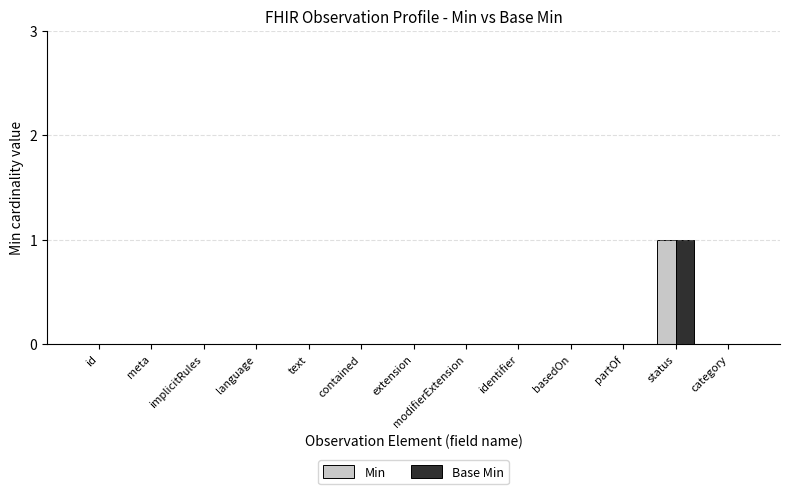

What is the greatest value displayed?

1